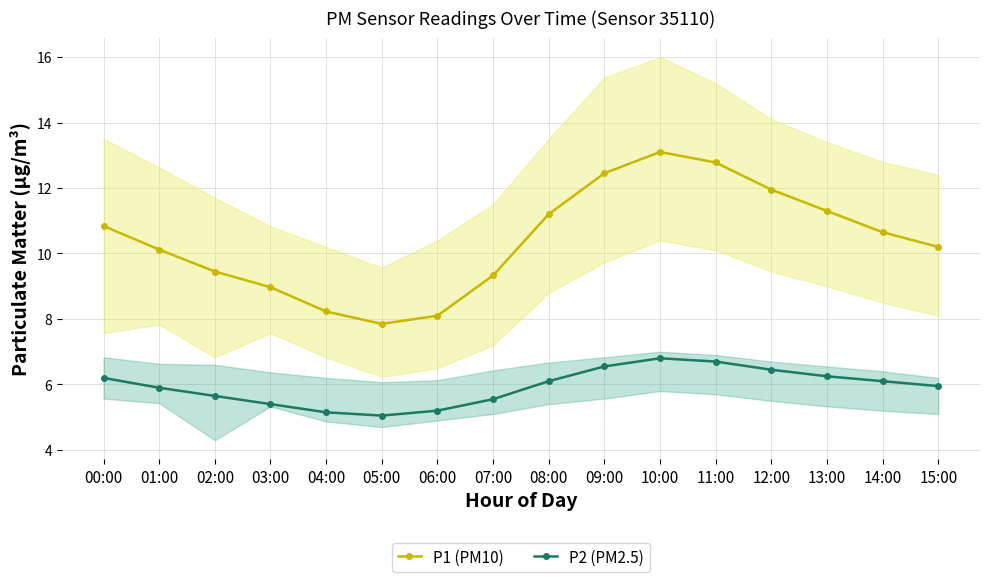

True or false: P2 (PM2.5) has a value of 7.0 at 06:00.

False